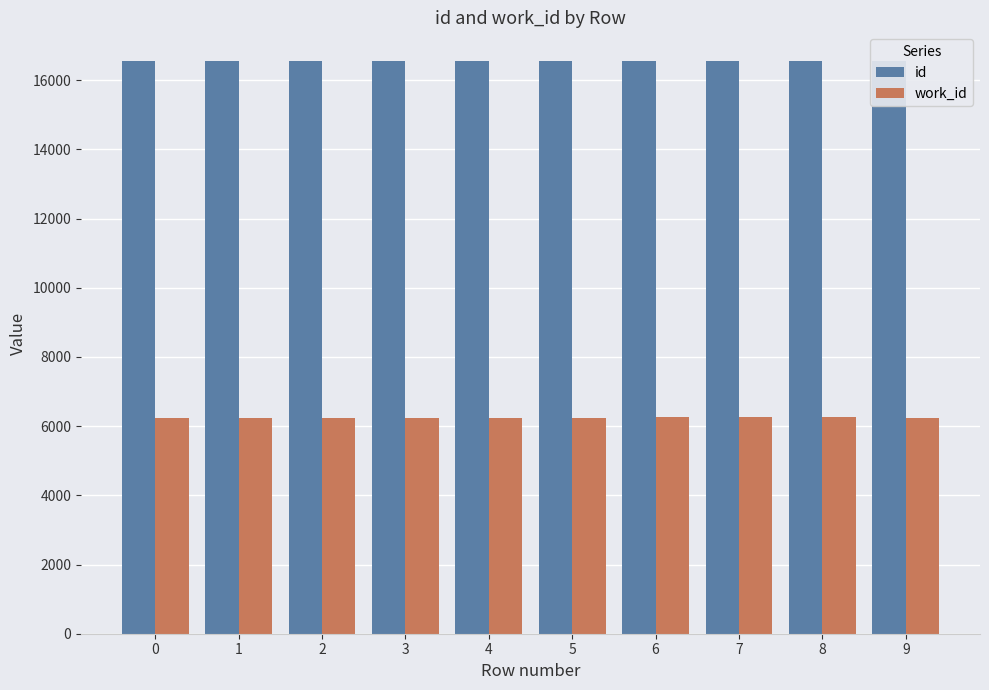

How many groups of bars are there?

10